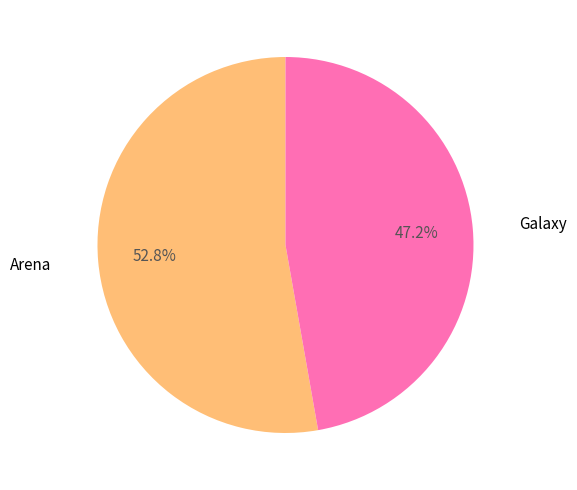

Is there any slice that represents more than half of the pie?

Yes